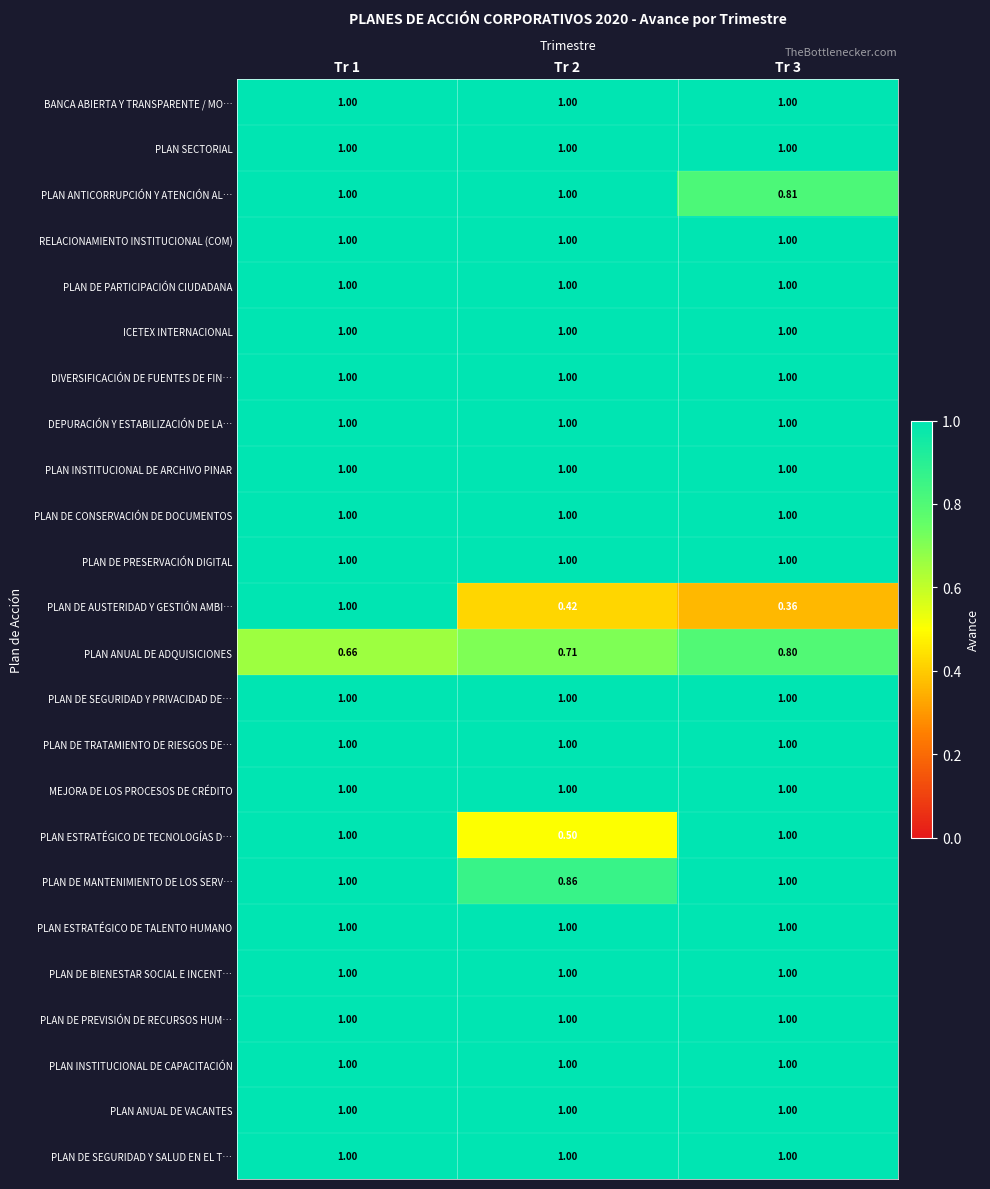

Which series changed the most between Tr 1 and Tr 3?

PLAN DE AUSTERIDAD Y GESTIÓN AMBI…